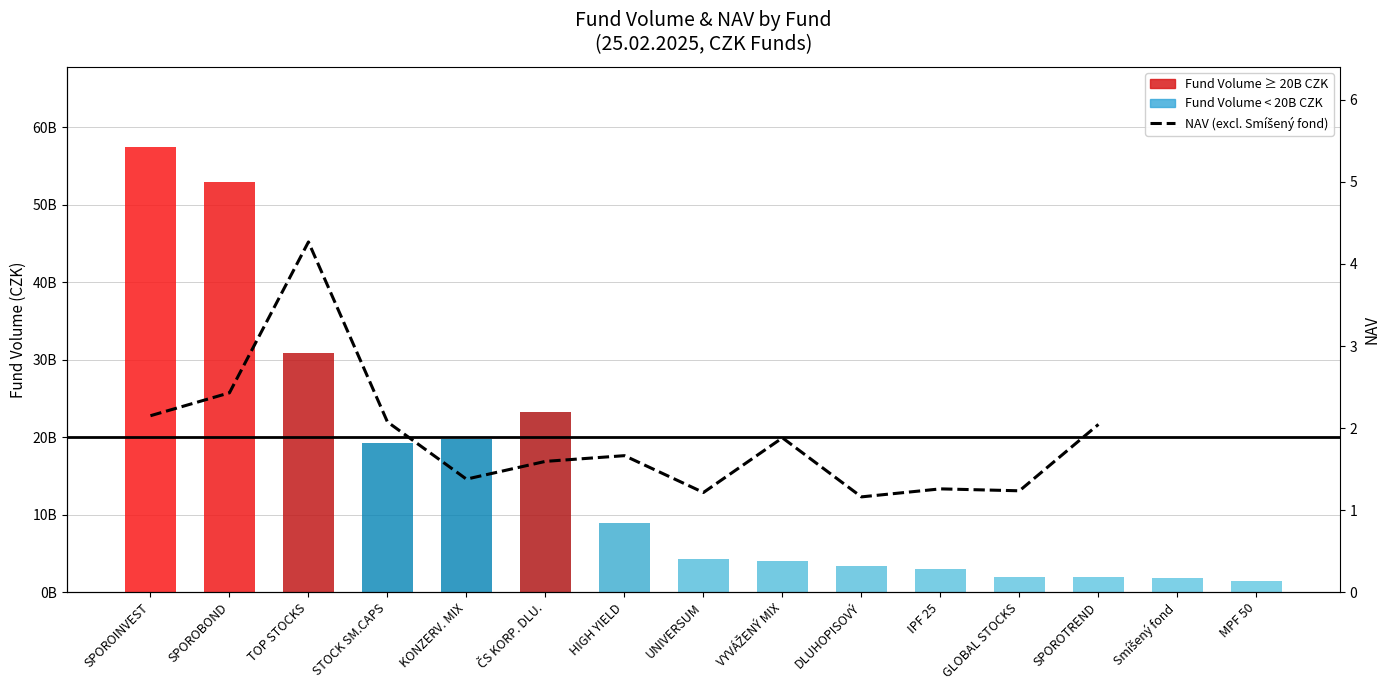

Is it true that Fund Volume (CZK) equals 2122178619.0 at DLUHOPISOVÝ?

False